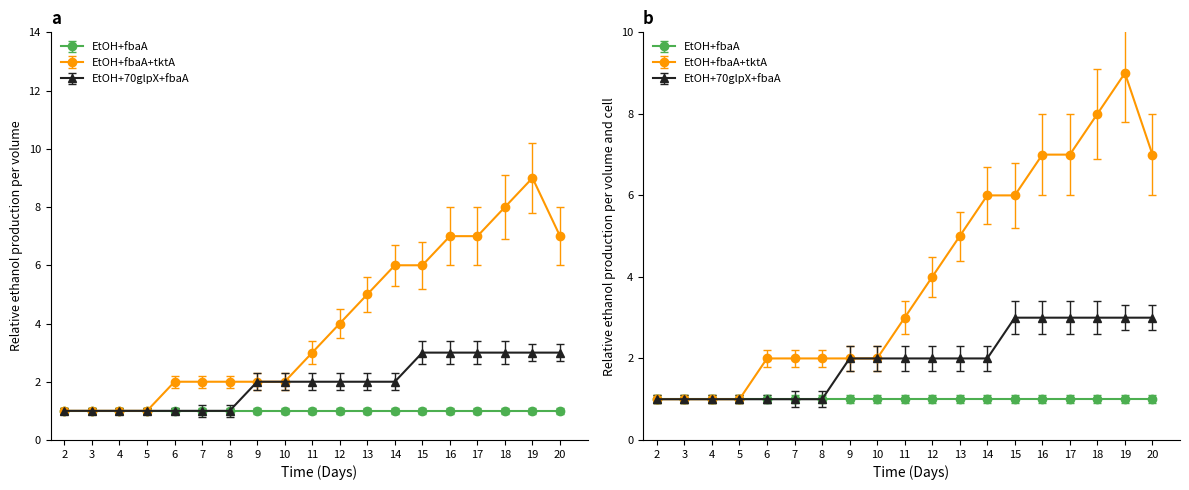

Is this an area chart (filled region under the line)?

No